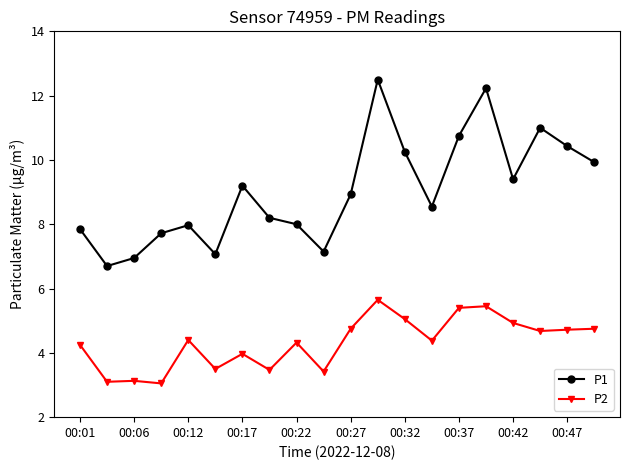

What is the sum of all P2 values?

86.4